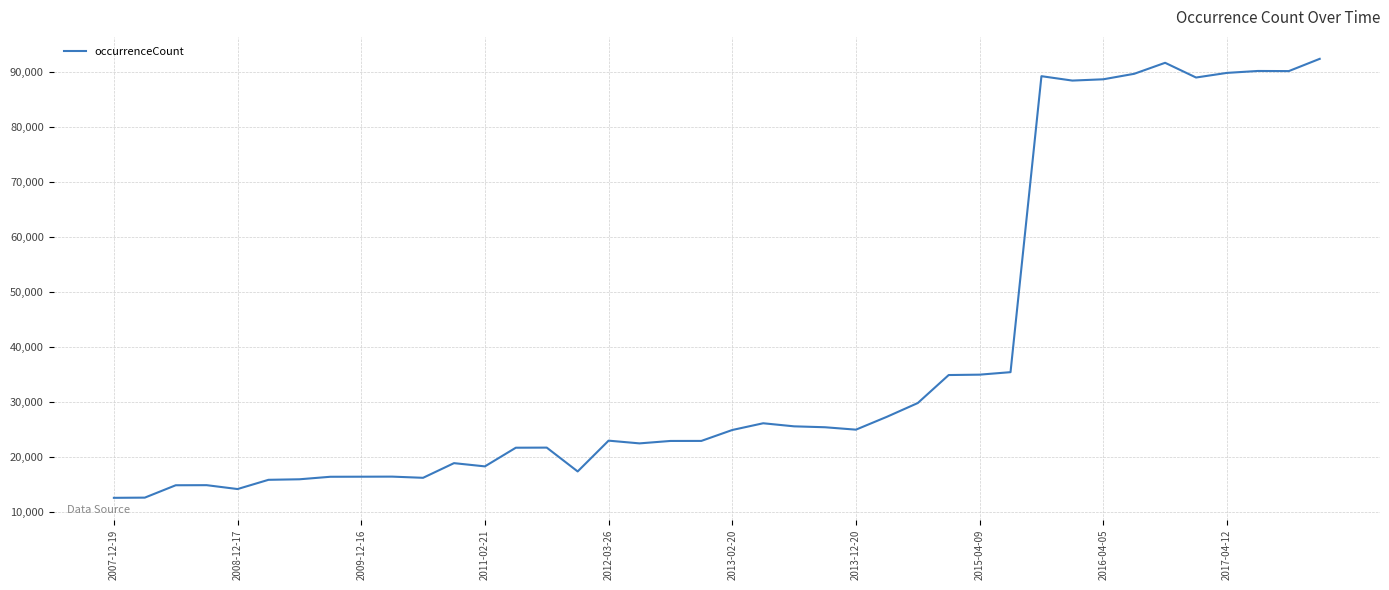

What is the difference between the maximum and minimum values?

79722